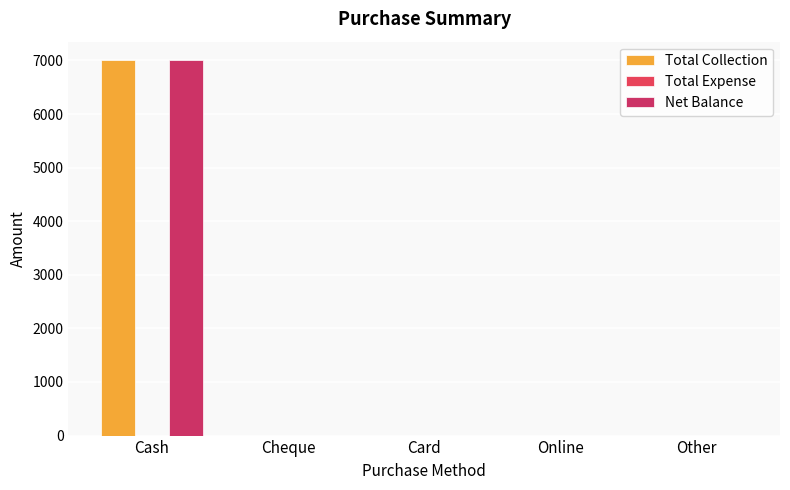

How many groups of bars are there?

5